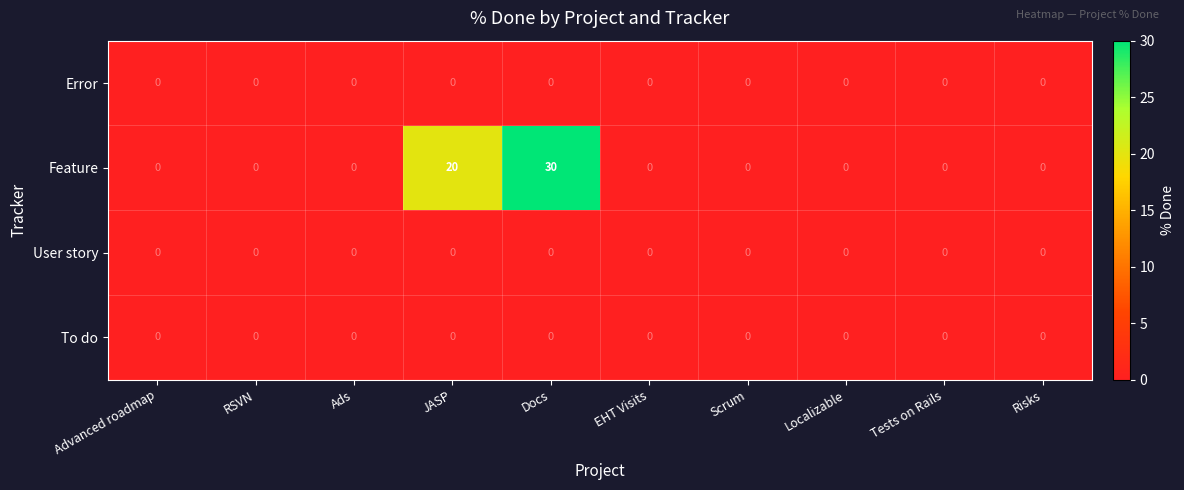

True or false: To do has a value of 0 at Scrum.

True